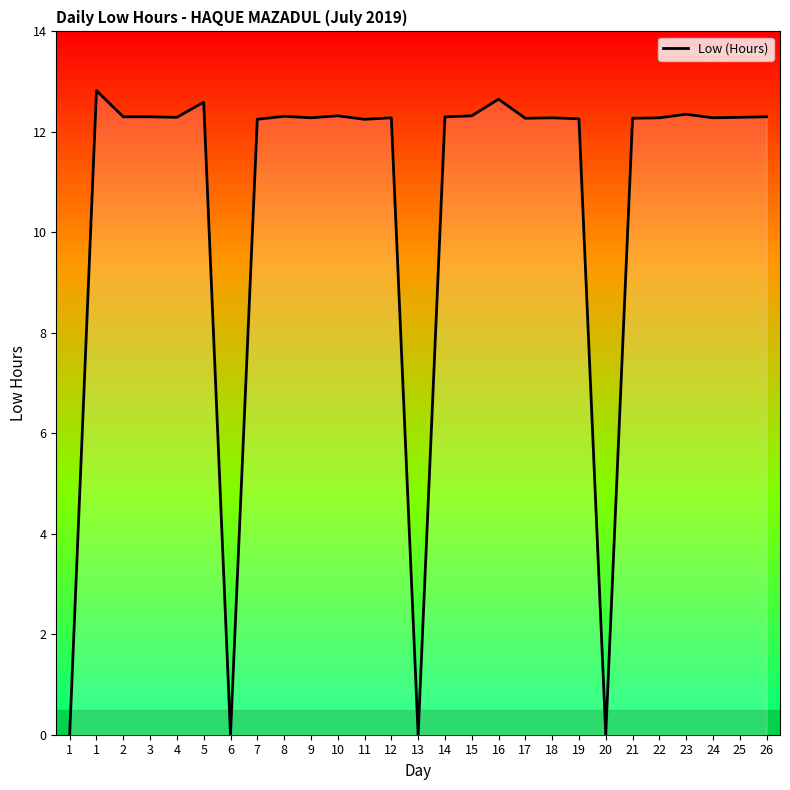

What is the difference between the maximum and minimum values?

12.8